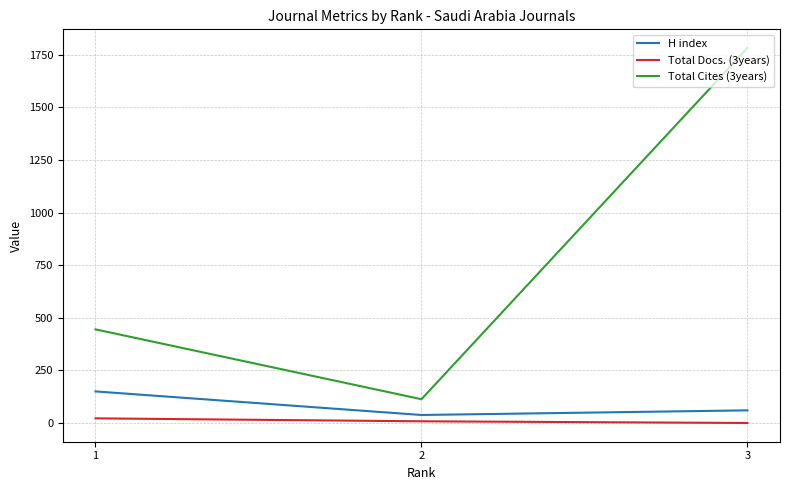

How many Total Docs. (3years) values are between 0 and 22?

3